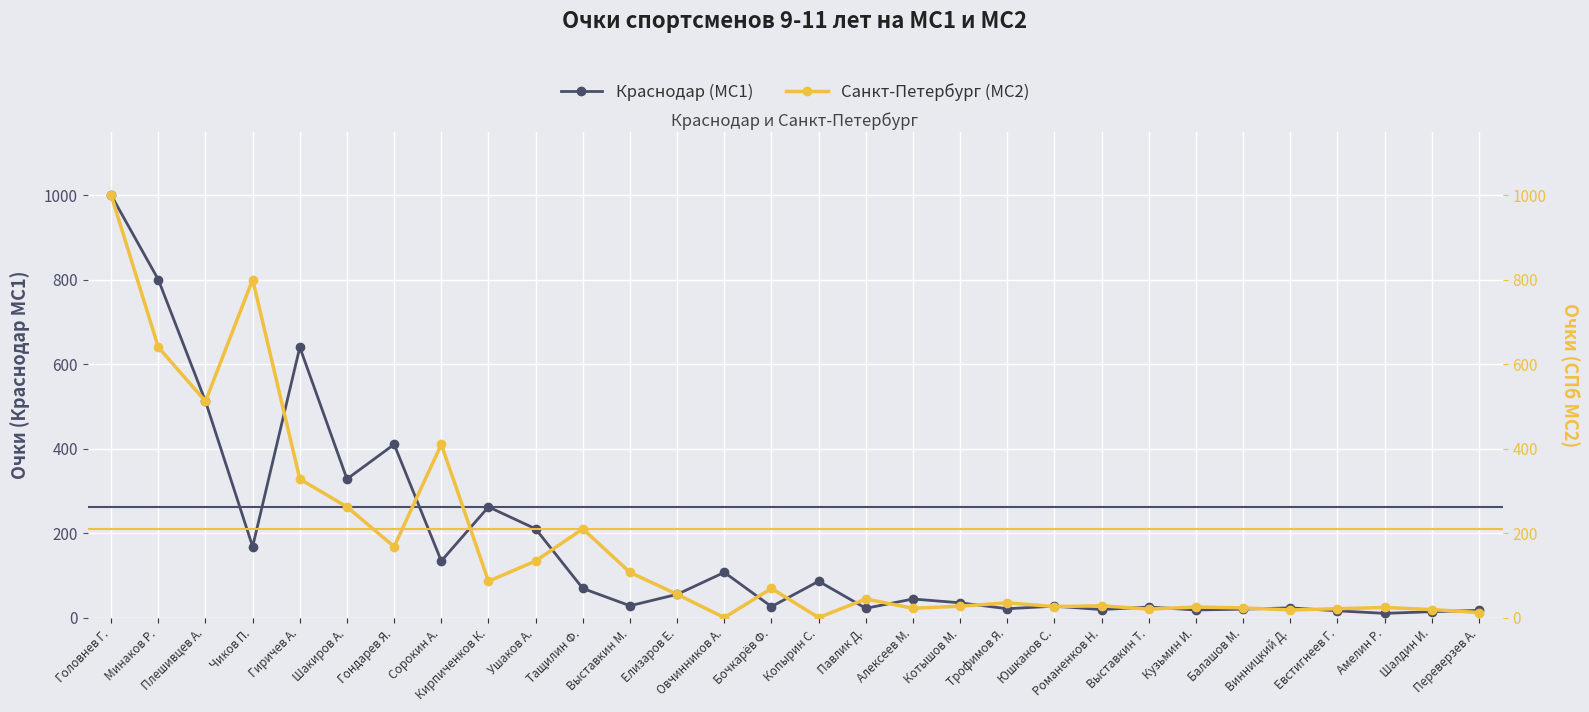

Which has a higher value, Елизаров Е. or Винницкий Д.?

Елизаров Е.